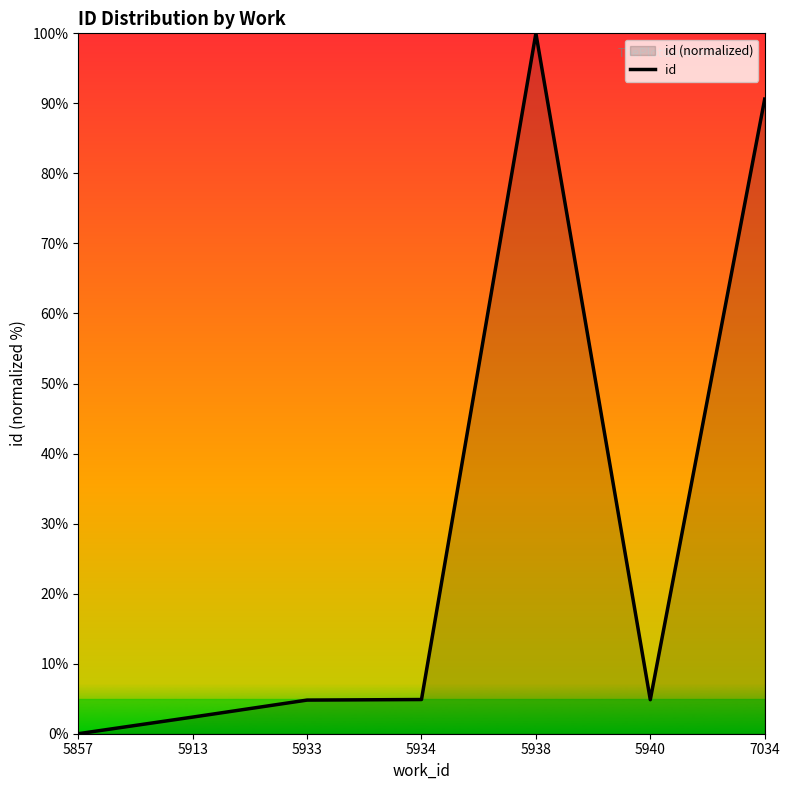

Read the value at 5913.

2.4